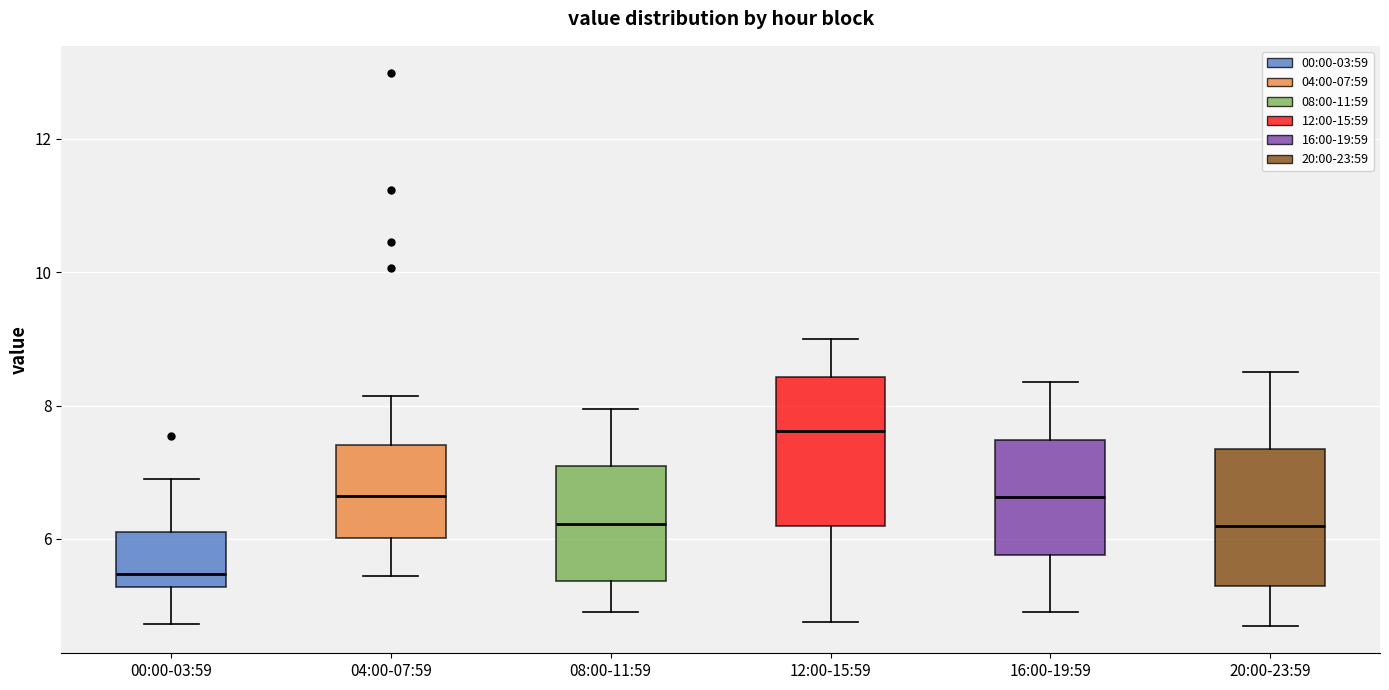

Reading left to right, read every box against the y-axis: the position of its median line, the range the box covers, and the ends of its whiskers. The values are not printed on the chart, so give them approximately, as read against the axis.

00:00-03:59: median 5.4, box 5.2 to 6.2, whiskers 4.8 to 7.0
04:00-07:59: median 6.6, box 6.0 to 7.4, whiskers 5.4 to 8.2
08:00-11:59: median 6.2, box 5.4 to 7.0, whiskers 5.0 to 8.0
12:00-15:59: median 7.6, box 6.2 to 8.4, whiskers 4.8 to 9.0
16:00-19:59: median 6.6, box 5.8 to 7.4, whiskers 5.0 to 8.4
20:00-23:59: median 6.2, box 5.4 to 7.4, whiskers 4.8 to 8.6